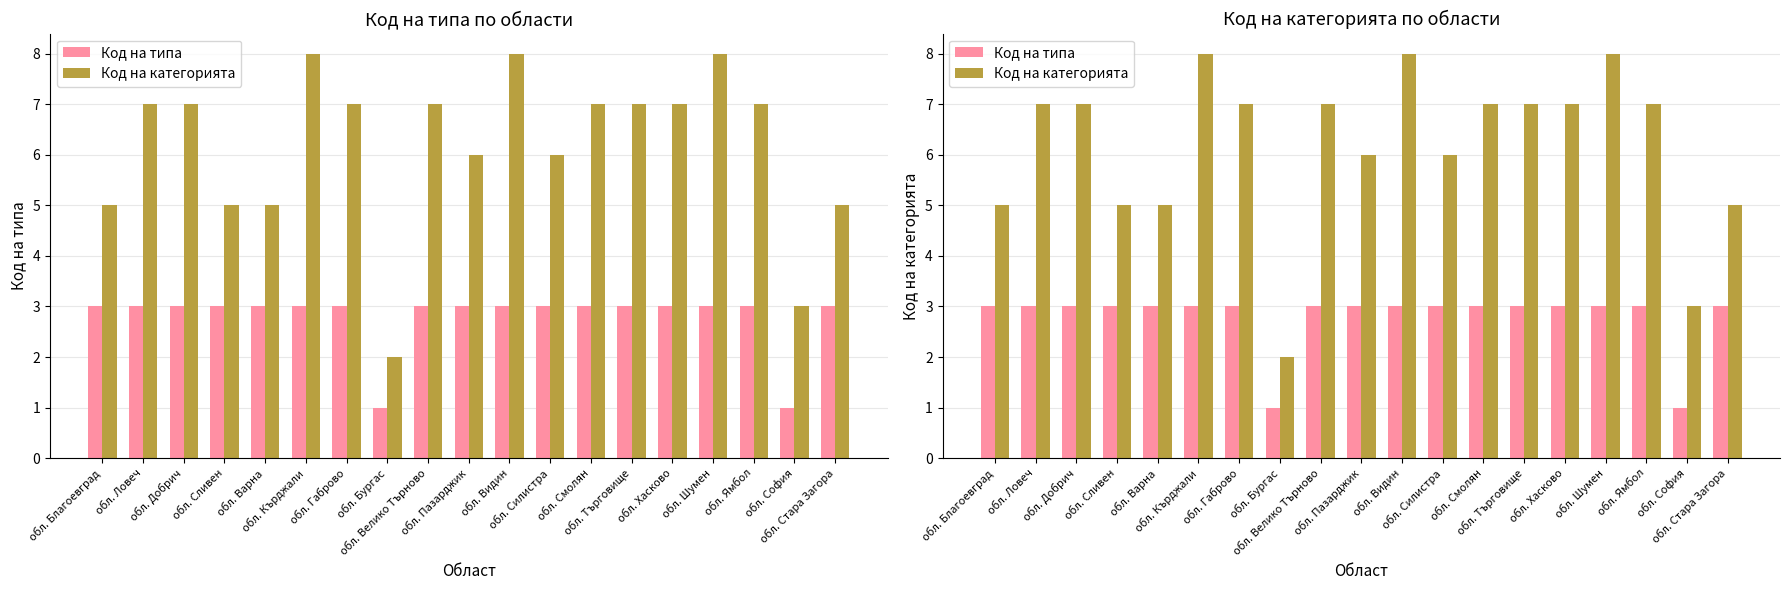

Which series has the largest range (max minus min)?

Код на категорията